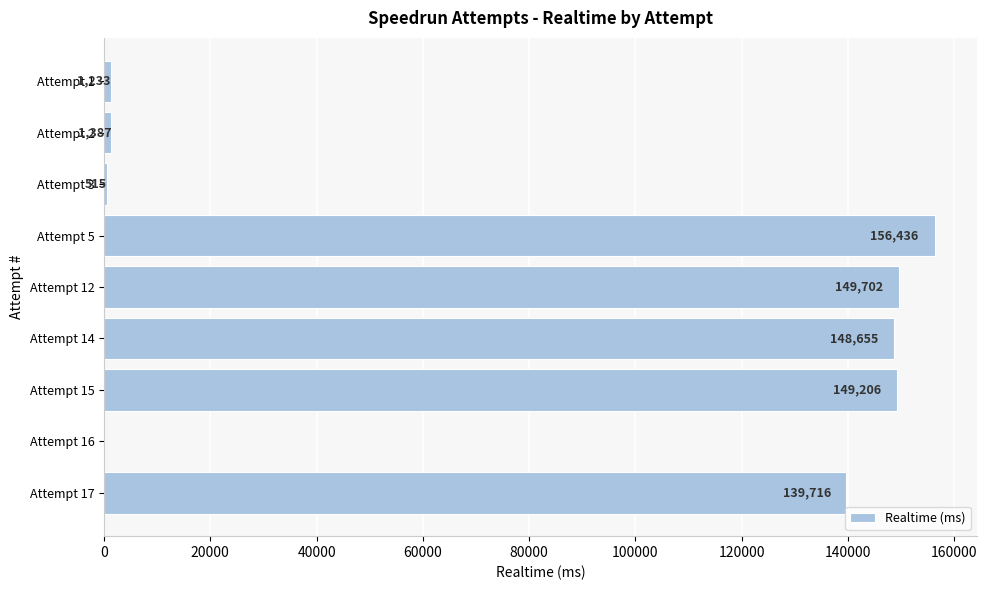

True or false: the data shows 1233 at Attempt 1.

True